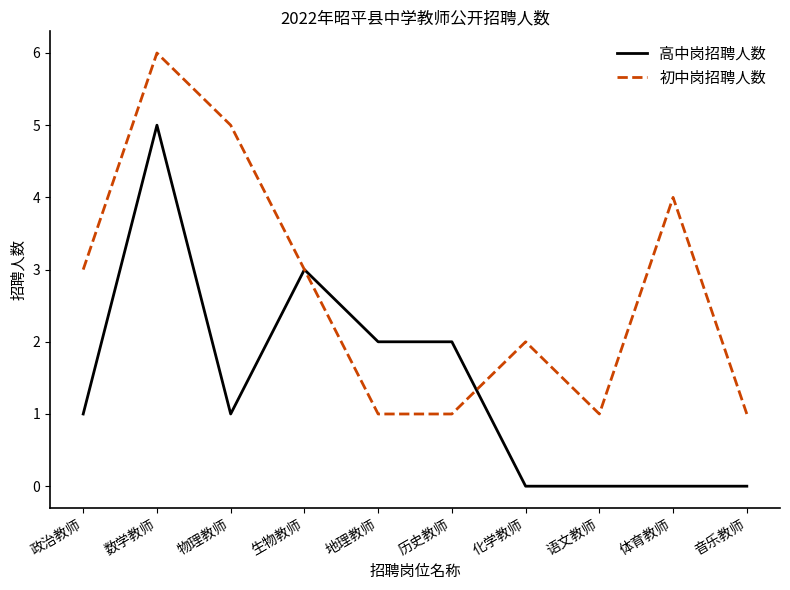

What is the highest value of the 初中岗招聘人数 series?

6